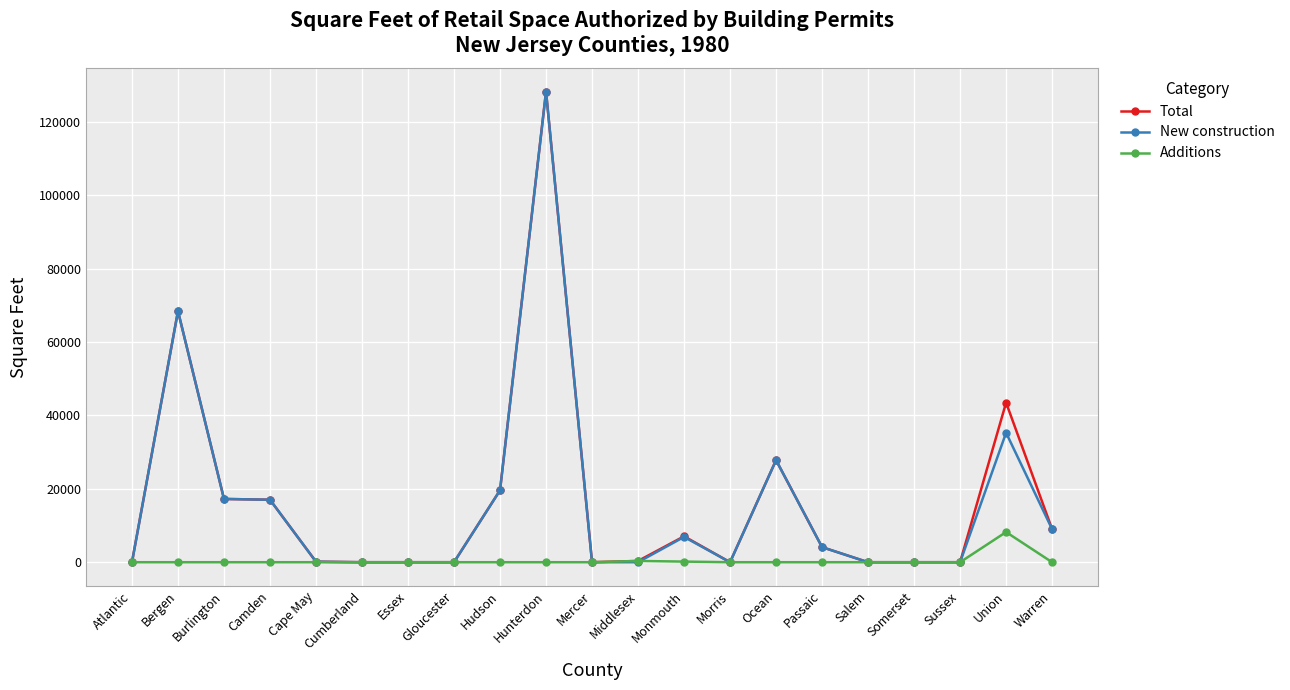

What is the total value across all series at Union?

86986